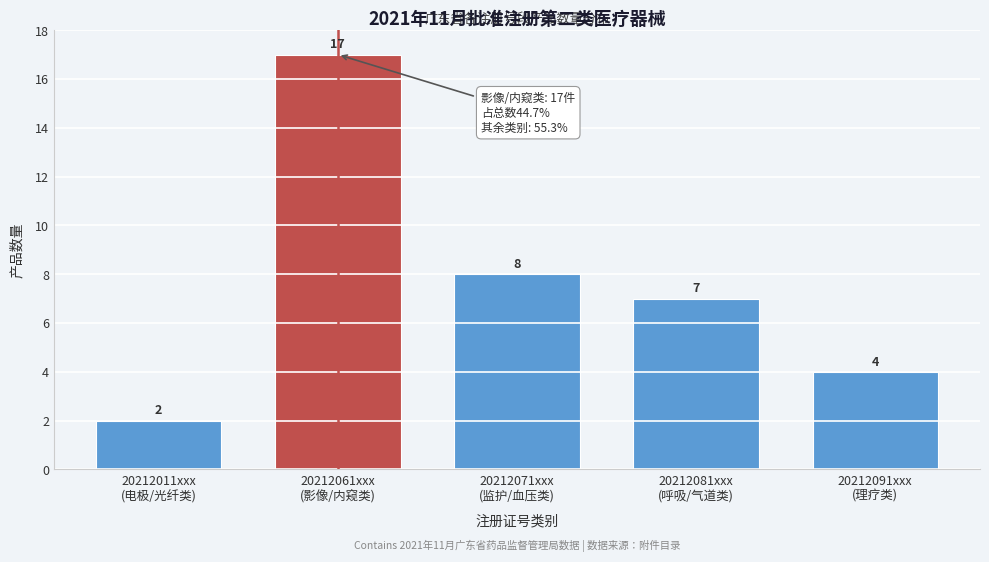

Reading right to left, extract all data points from this chart.

4	7	8	17	2